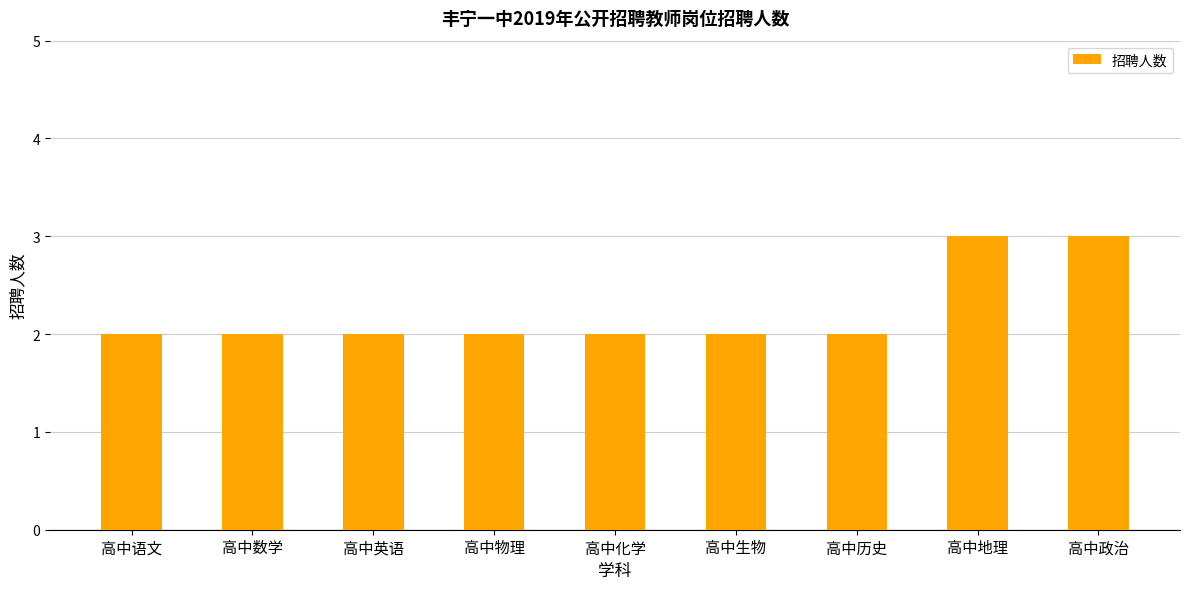

Between 高中英语 and 高中政治, which is larger?

高中政治